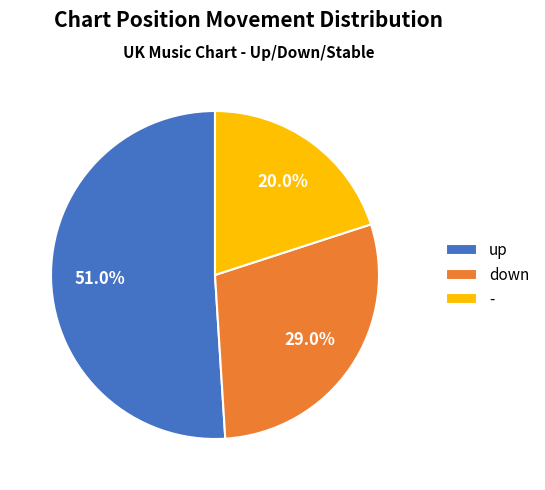

Is it true that up is 51% of the pie?

True